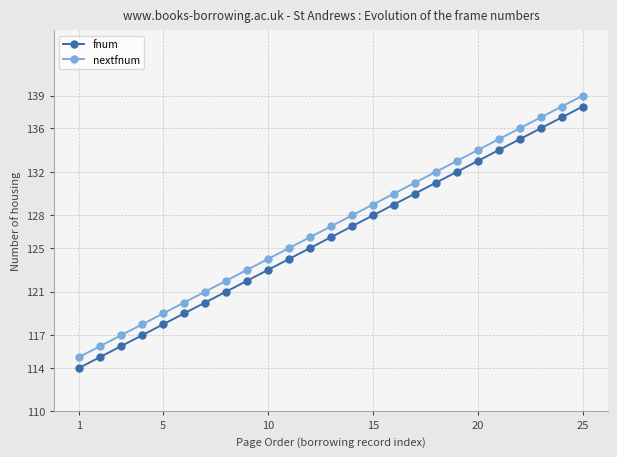

True or false: fnum has more than 1 interior local peaks.

False